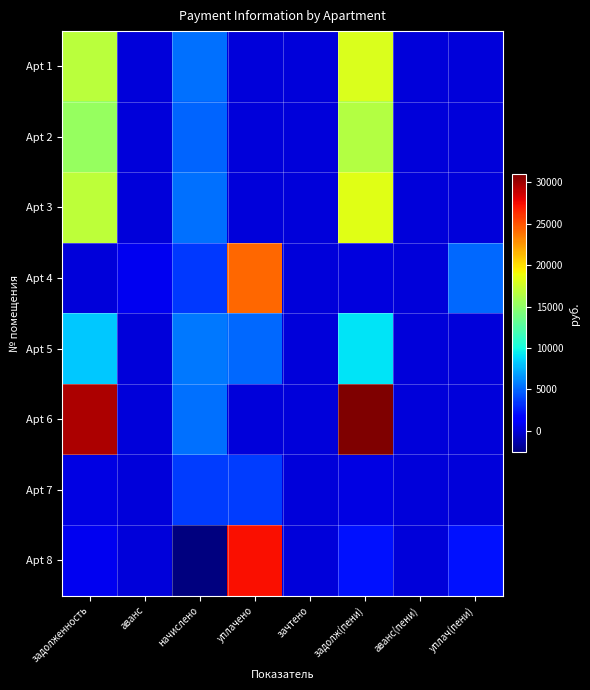

Reading left to right, what are all the values shown in this chart?

Apt 1: задолженность=16731.4	аванс=0.0	начислено=5335.2	уплачено=0.0	зачтено=0.0	задолж(пени)=18065.2	аванс(пени)=0.0	уплач(пени)=0.0
Apt 2: задолженность=15288.1	аванс=0.0	начислено=4875.0	уплачено=0.0	зачтено=0.0	задолж(пени)=16506.9	аванс(пени)=0.0	уплач(пени)=0.0
Apt 3: задолженность=16931.6	аванс=0.0	начислено=5327.4	уплачено=0.0	зачтено=0.0	задолж(пени)=18263.4	аванс(пени)=0.0	уплач(пени)=0.0
Apt 4: задолженность=0.0	аванс=701.1	начислено=3471.0	уплачено=24258.6	зачтено=0.0	задолж(пени)=166.7	аванс(пени)=0.0	уплач(пени)=5078.5
Apt 5: задолженность=8244.8	аванс=0.0	начислено=5561.4	уплачено=5000.0	зачтено=0.0	задолж(пени)=9135.1	аванс(пени)=0.0	уплач(пени)=0.0
Apt 6: задолженность=29669.4	аванс=0.0	начислено=5280.6	уплачено=0.0	зачтено=0.0	задолж(пени)=30989.5	аванс(пени)=0.0	уплач(пени)=0.0
Apt 7: задолженность=300.9	аванс=0.0	начислено=3611.4	уплачено=3611.4	зачтено=0.0	задолж(пени)=300.9	аванс(пени)=0.0	уплач(пени)=0.0
Apt 8: задолженность=773.2	аванс=0.0	начислено=-2632.5	уплачено=27378.3	зачтено=0.0	задолж(пени)=2103.1	аванс(пени)=0.0	уплач(пени)=2104.6